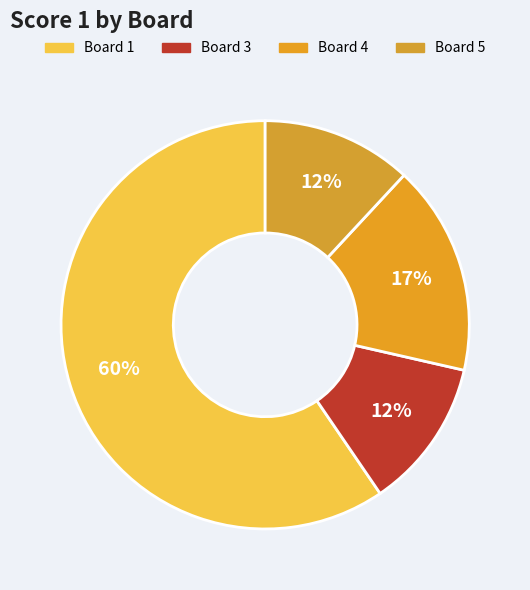

How many slices are in this pie chart?

4